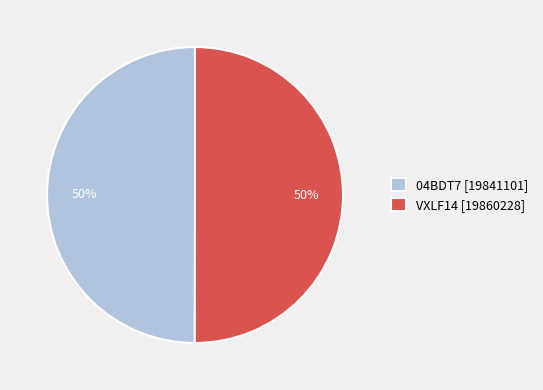

To the nearest percent, what portion does 04BDT7 represent?

50%